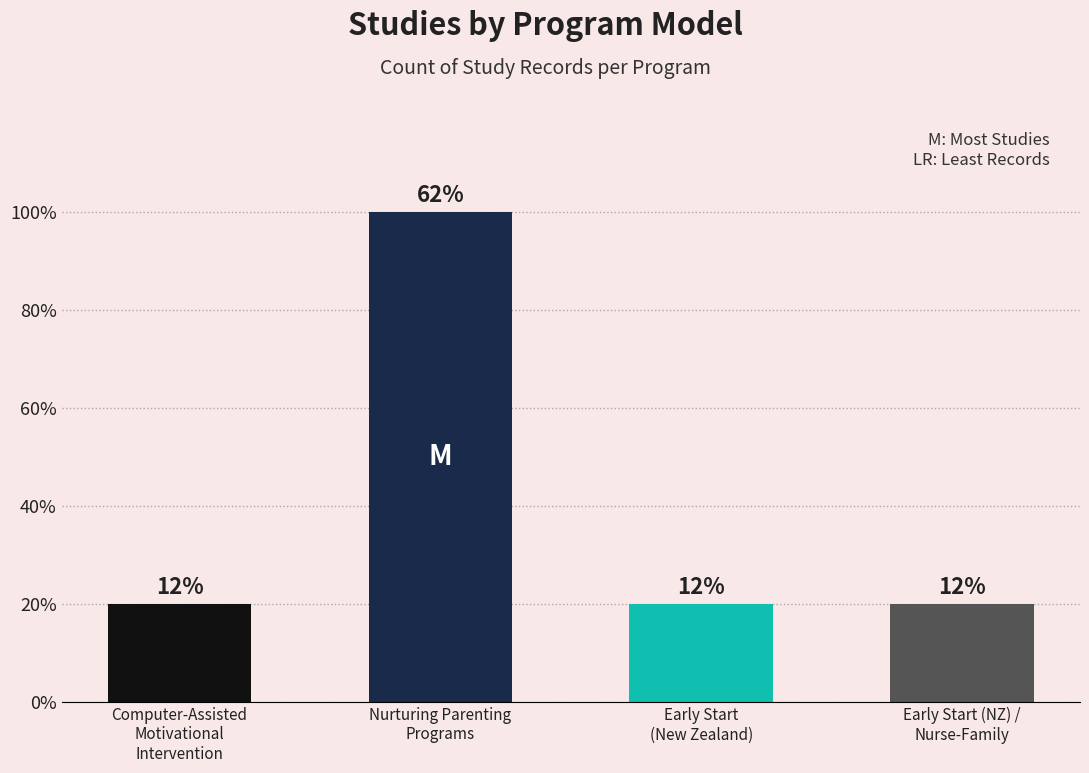

Rank the categories by value from lowest to highest.

Computer-Assisted
Motivational
Intervention, Early Start
(New Zealand), Early Start (NZ) /
Nurse-Family, Nurturing Parenting
Programs